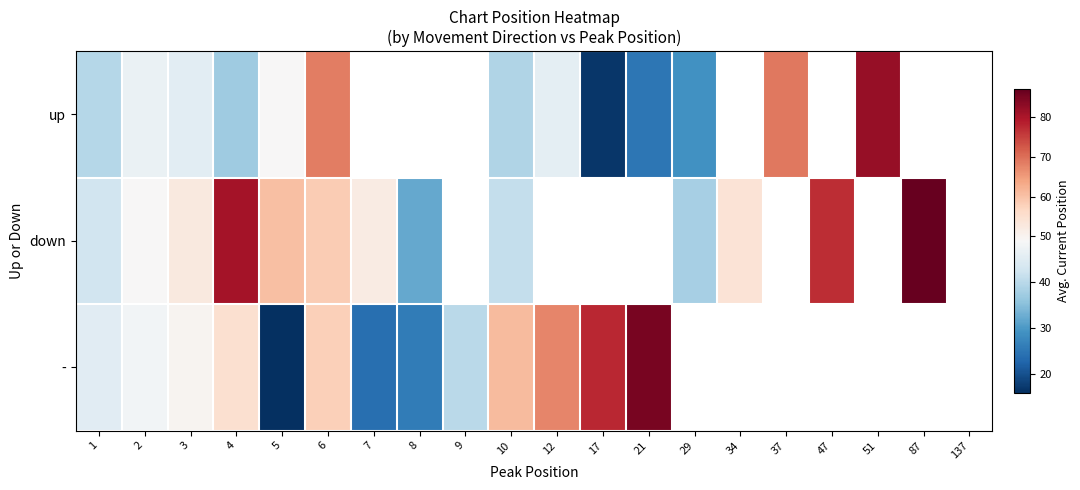

Which category has the lowest value across all series?

5